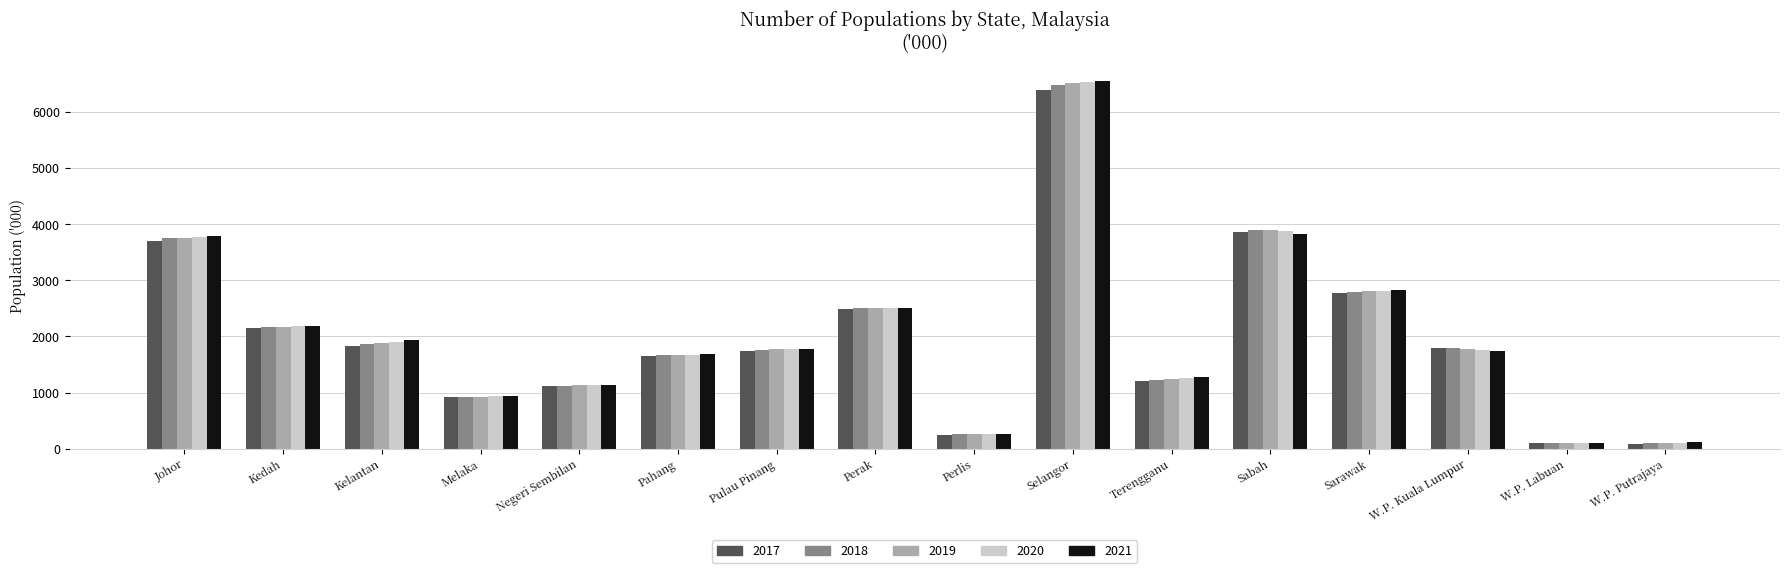

Read the 2021 value at Kedah.

2194.1